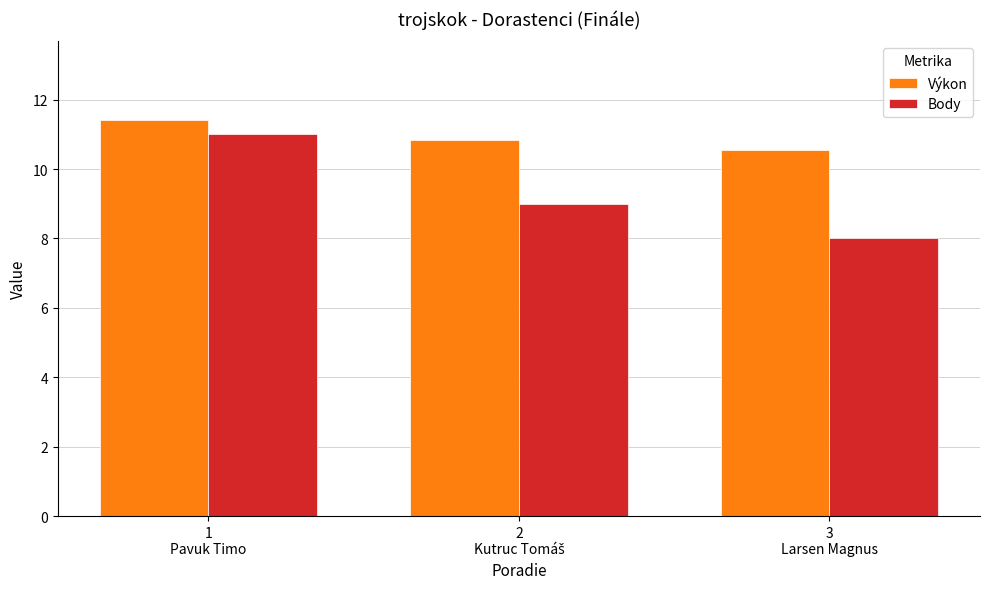

What is the spread (max minus min) of values at 1
Pavuk Timo?

0.4